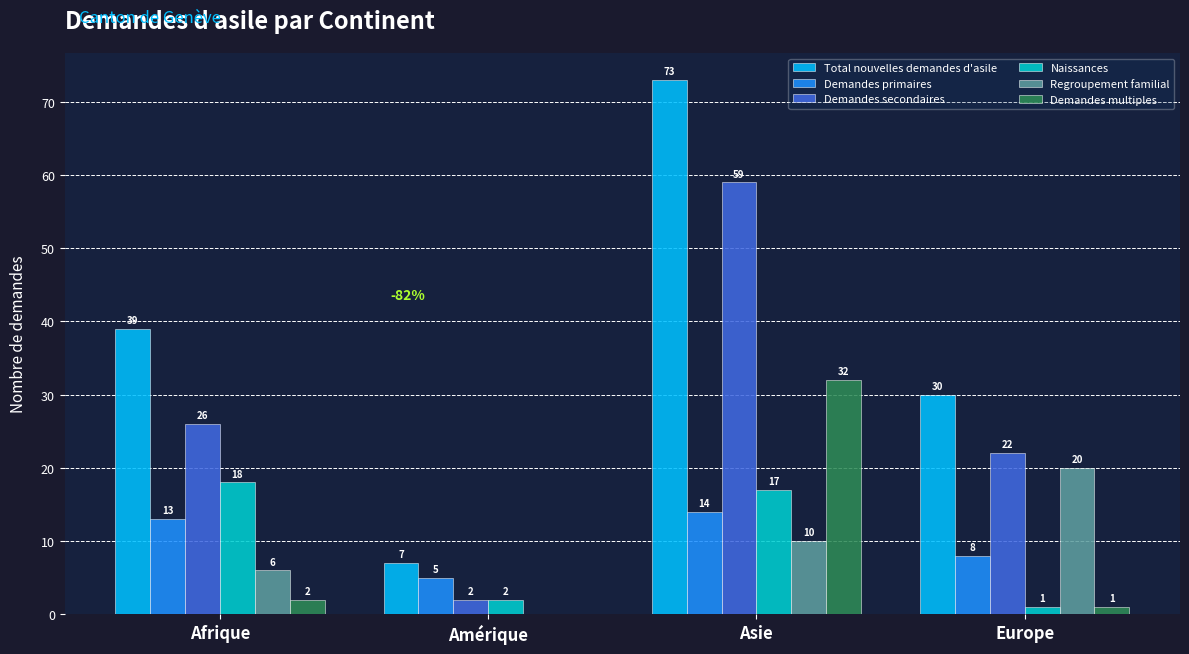

Which category has the highest value in the Demandes primaires series?

Asie